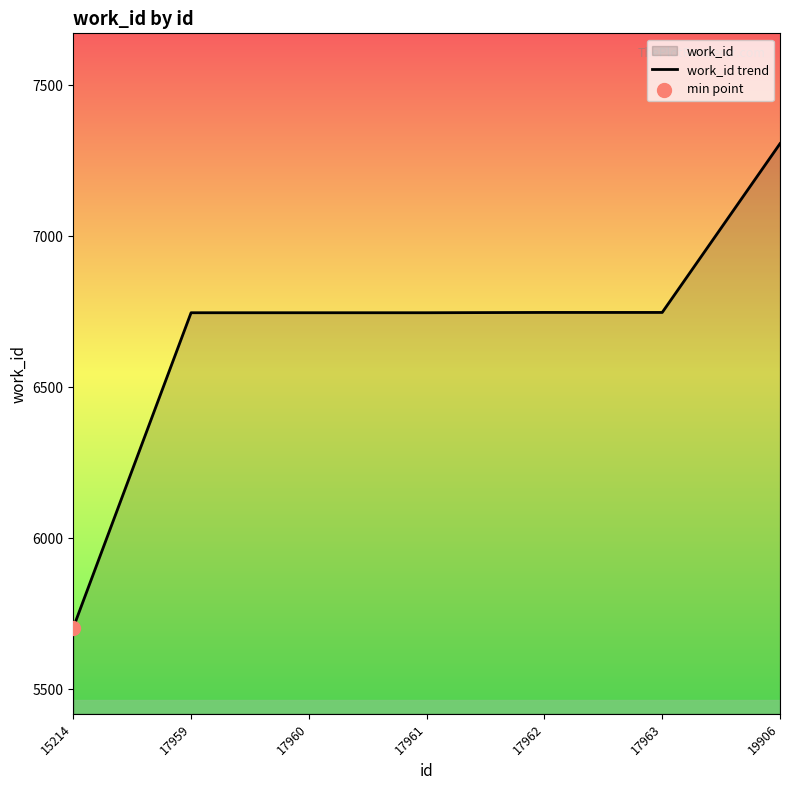

Which has a higher value, 17962 or 19906?

19906